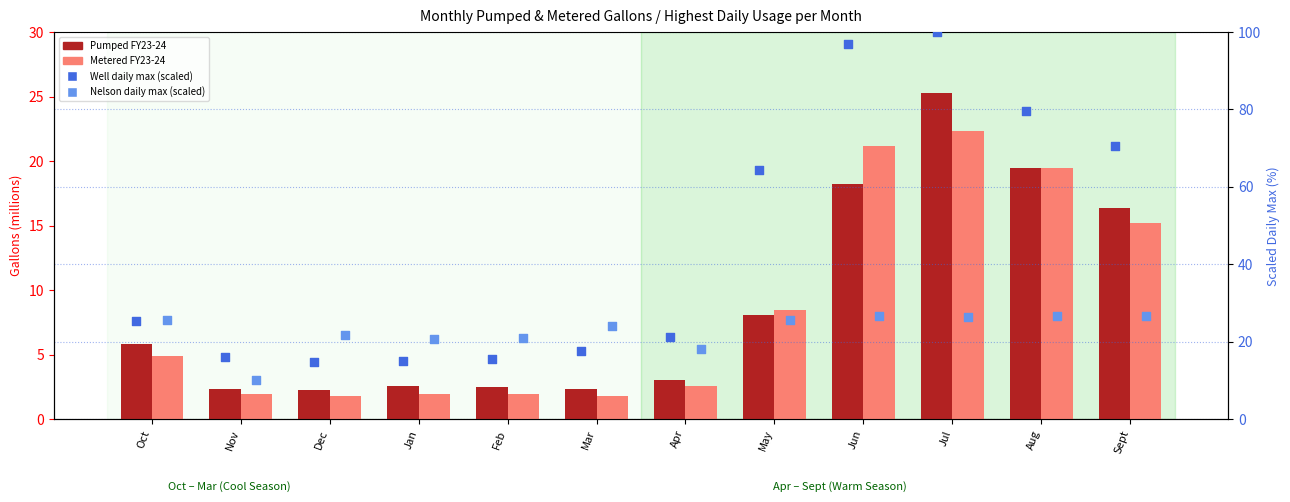

Is the value of Metered FY23-24 at Dec greater than the value of Well daily max (scaled) at Jun?

No